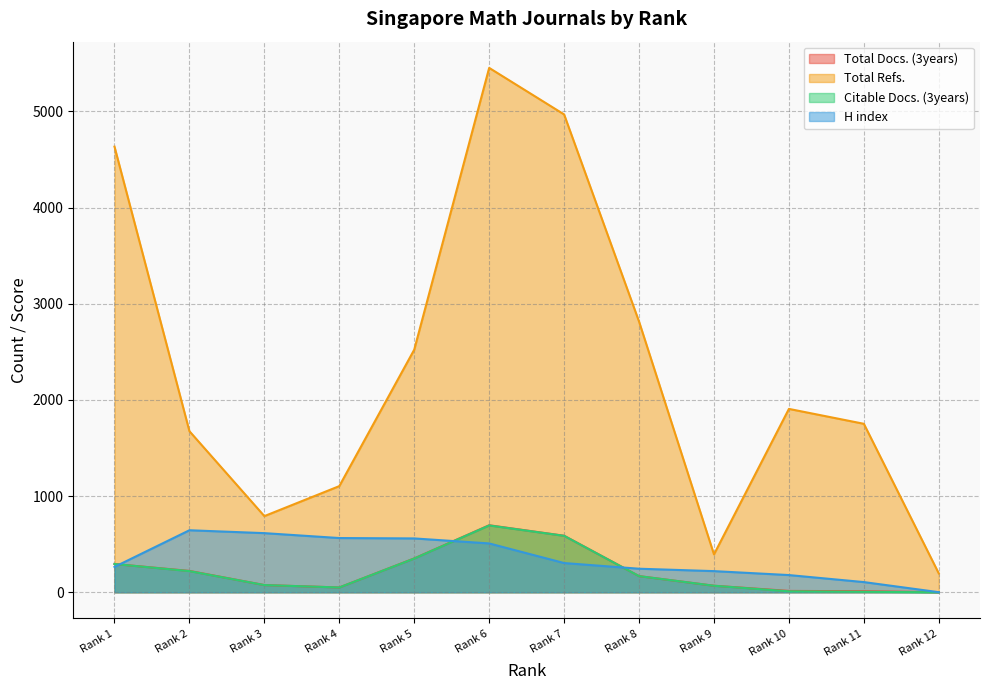

Is the value of Total Refs. at Rank 4 greater than the value of H index at Rank 9?

Yes